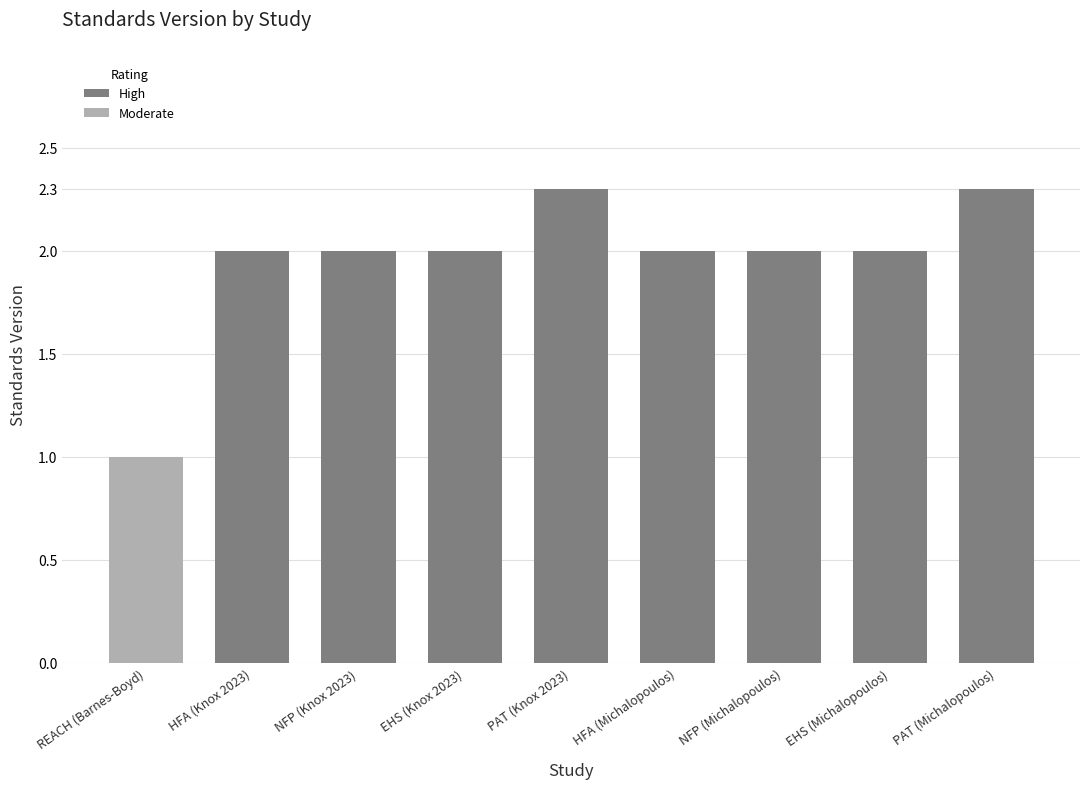

What is the greatest value displayed?

2.3